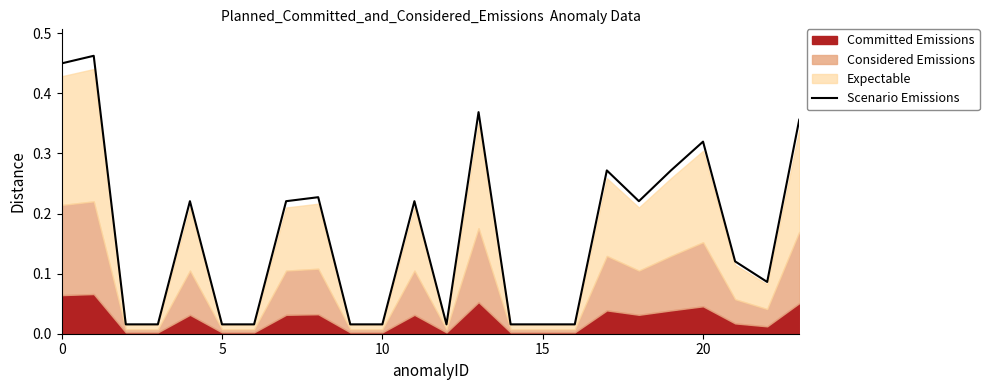

What is the label of the 18th point from the right?

6